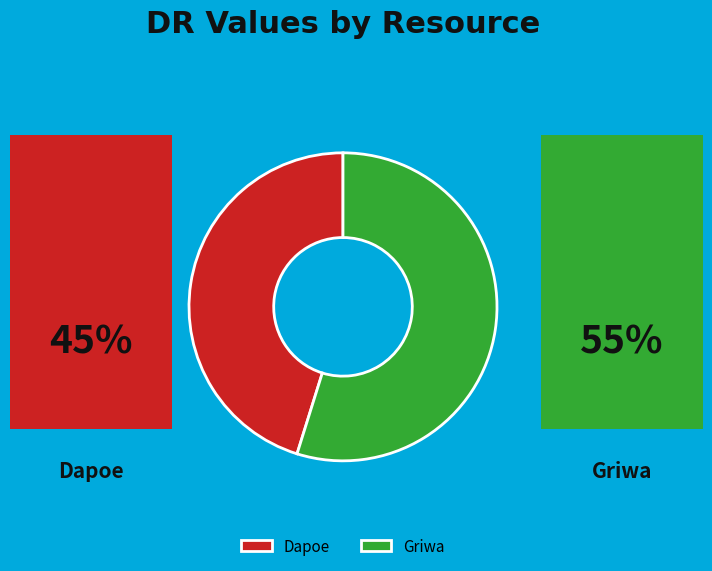

What is the largest slice in the pie chart?

Griwa